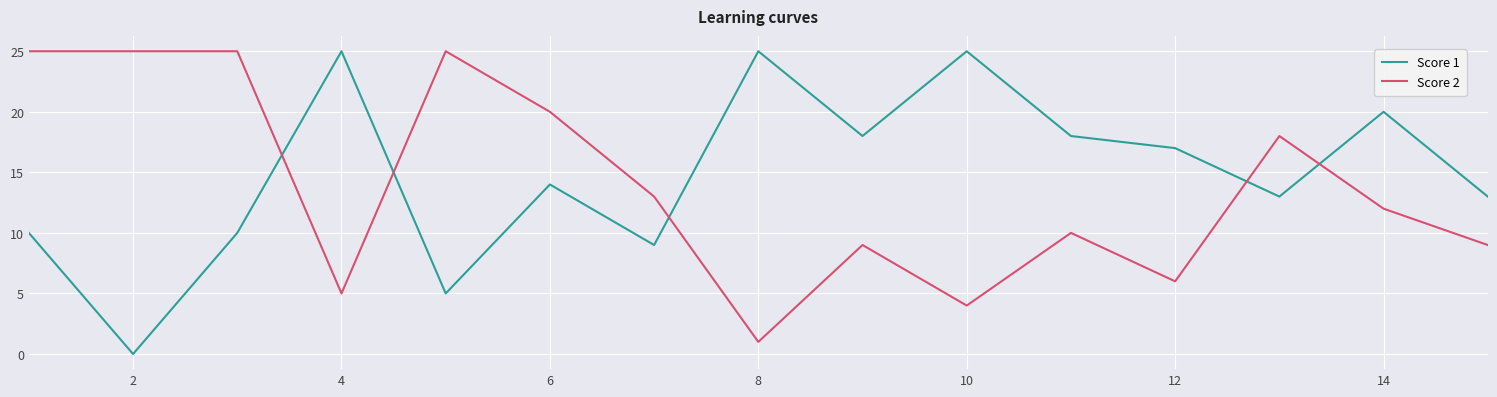

True or false: Score 1 and Score 2 cross at least once.

True